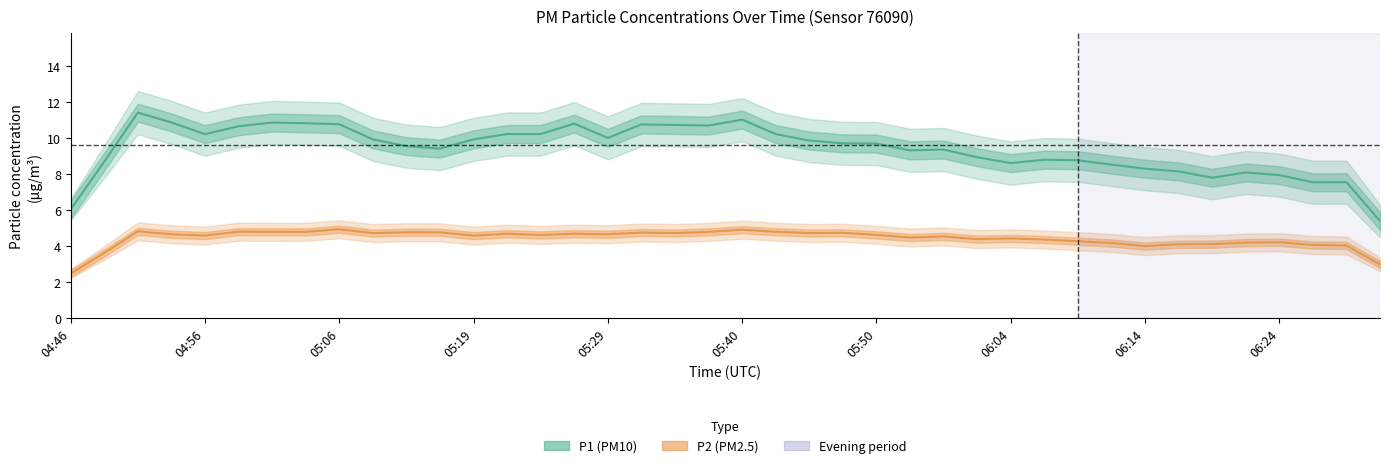

True or false: P1 (PM10) and P2 (PM2.5) cross at least once.

False